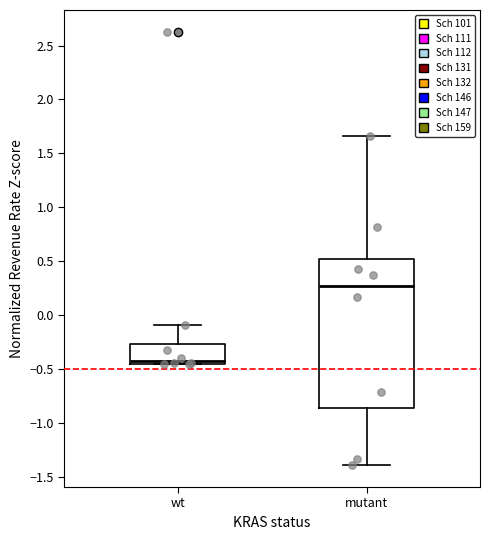

Which box is the tallest, from its lower edge to its upper edge?

mutant